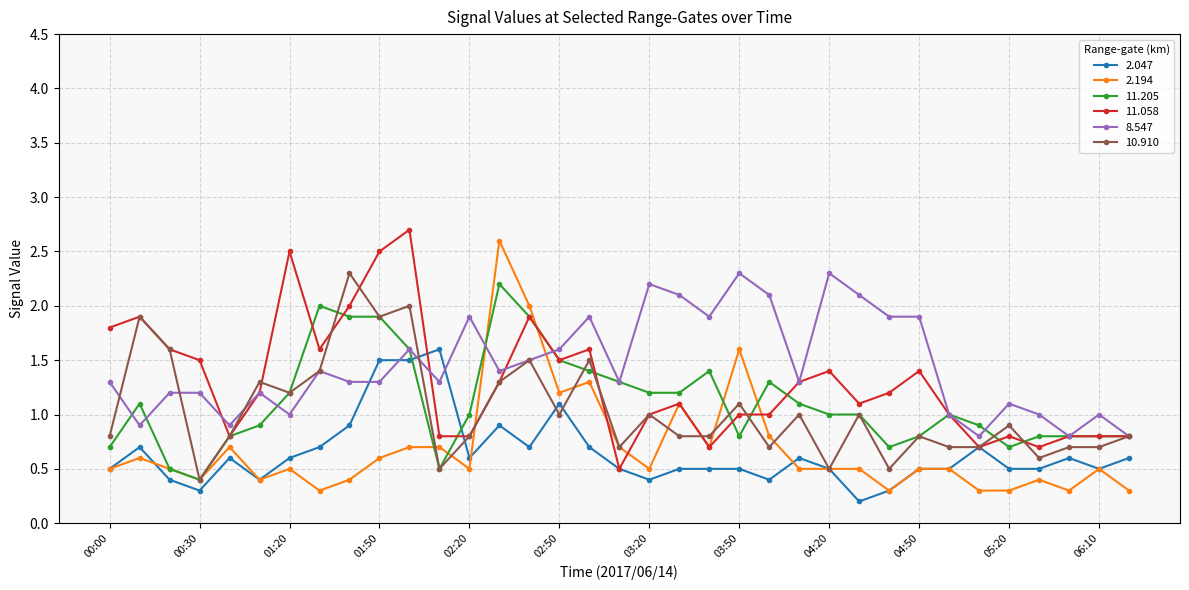

What is the smallest value displayed?

0.2